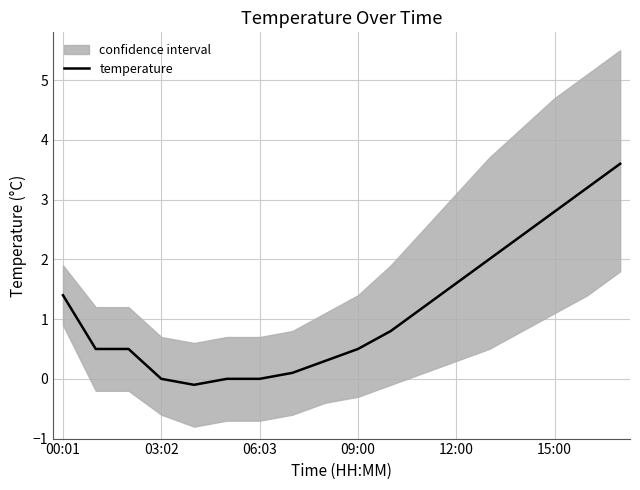

How many lines are shown in the chart?

1